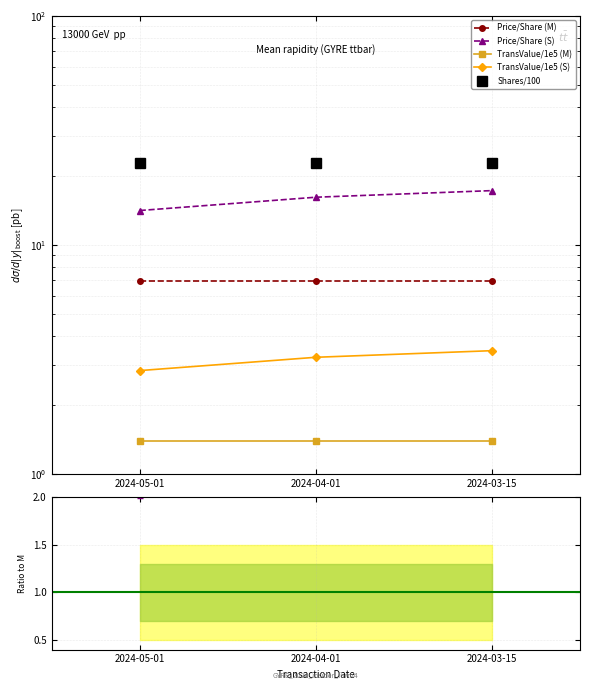

What is the value of the TransValue/1e5 (S) point at the 2nd from the left?

3.2